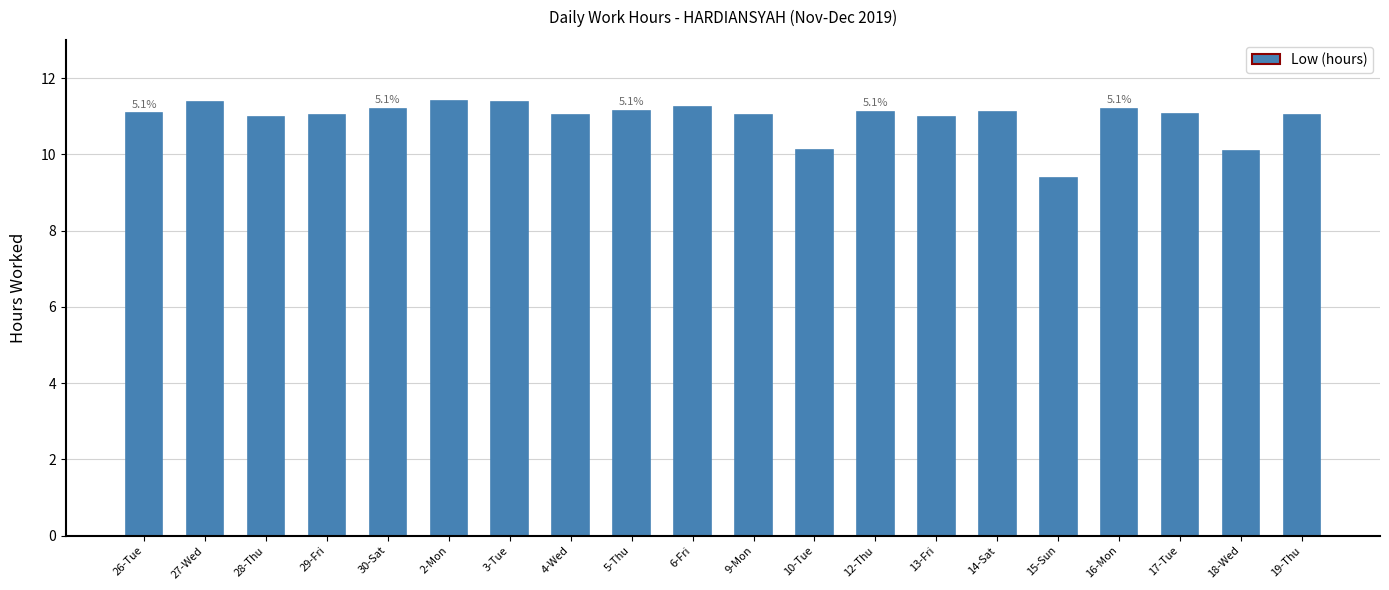

What is the average value?

10.9